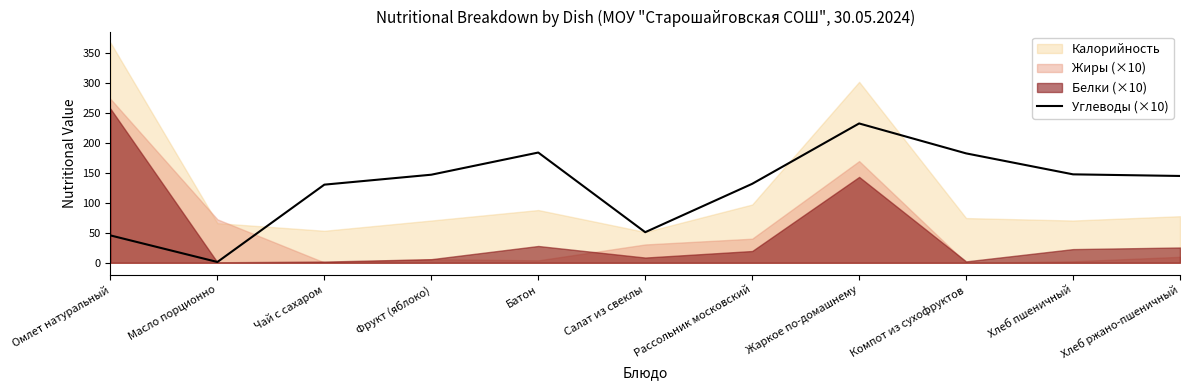

At which label is the value closest to 116?

Чай с сахаром